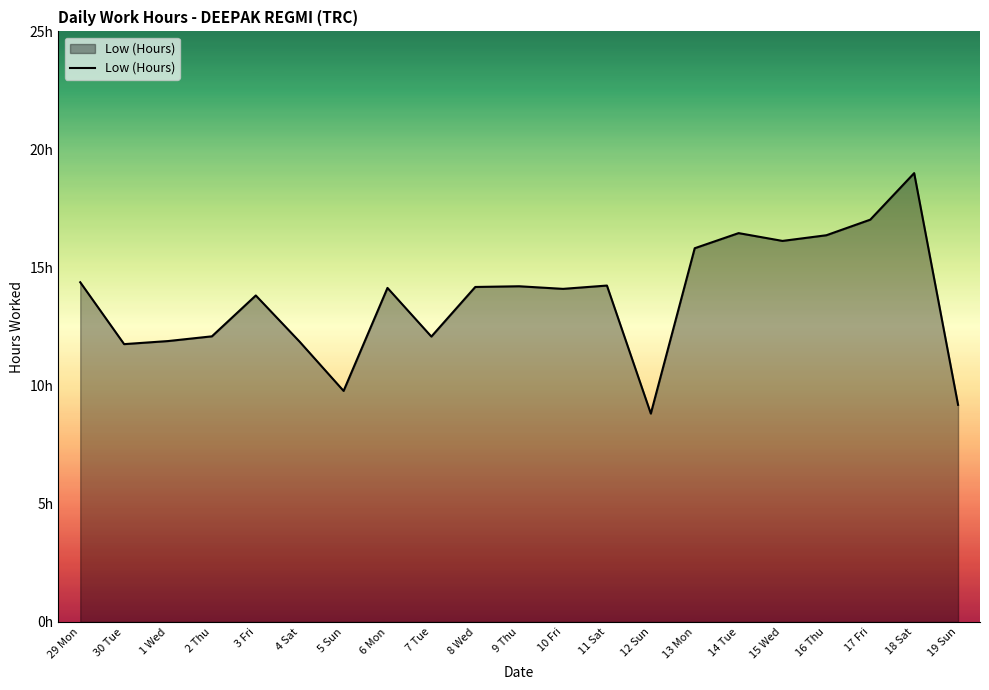

List the labels in order of value, largest first.

18 Sat, 17 Fri, 14 Tue, 16 Thu, 15 Wed, 13 Mon, 29 Mon, 11 Sat, 9 Thu, 8 Wed, 6 Mon, 10 Fri, 3 Fri, 2 Thu, 7 Tue, 1 Wed, 4 Sat, 30 Tue, 5 Sun, 19 Sun, 12 Sun